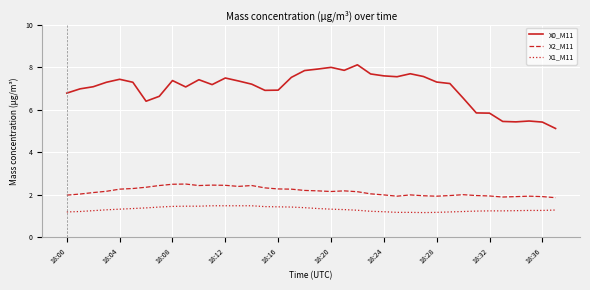

True or false: X1_M11 and X0_M11 cross at least once.

False